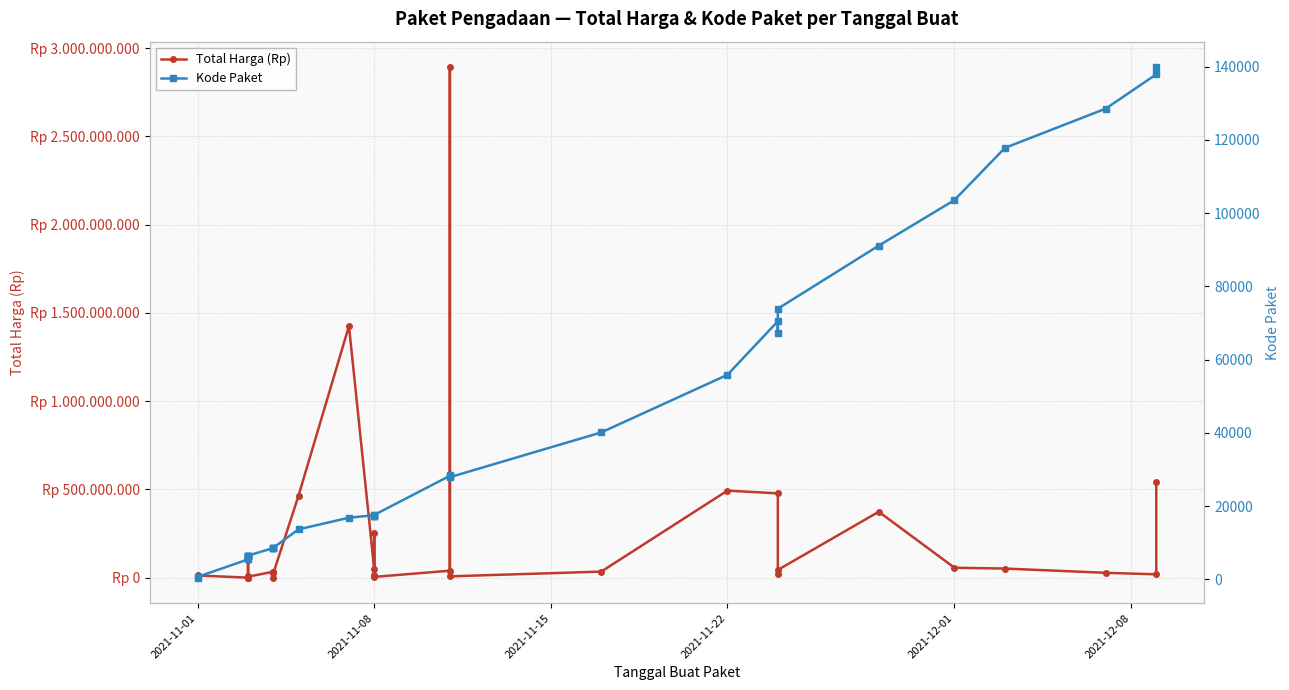

True or false: Kode Paket and Total Harga (Rp) intersect in this chart.

False